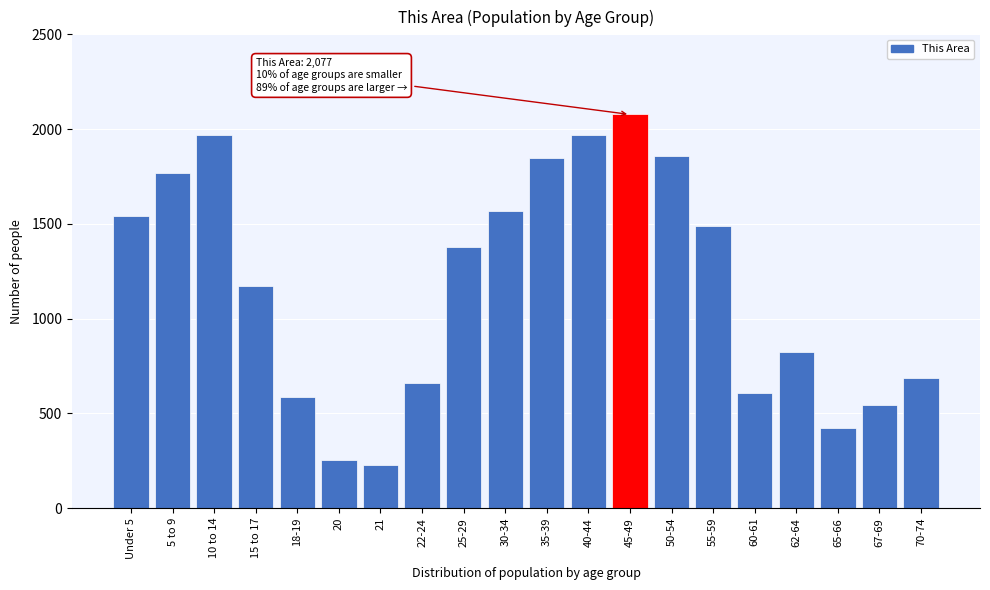

Which has a higher value, 25-29 or 21?

25-29